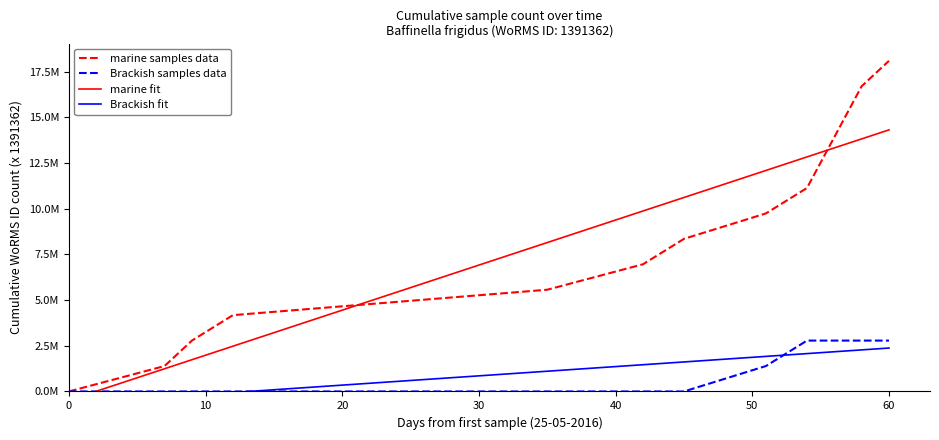

How many lines are shown in the chart?

4